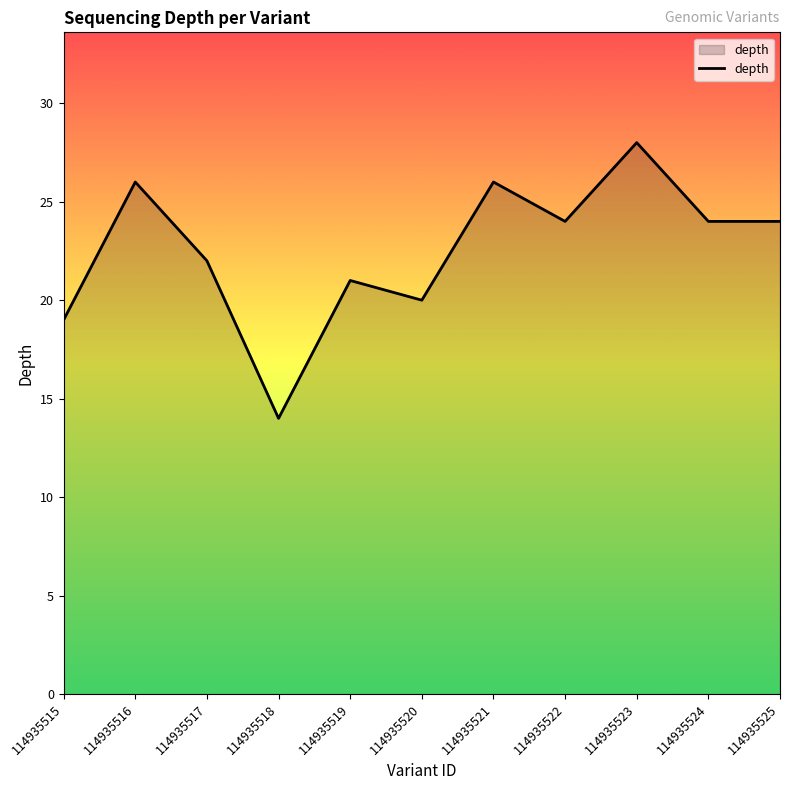

What is the approximate value at 114935517?

22